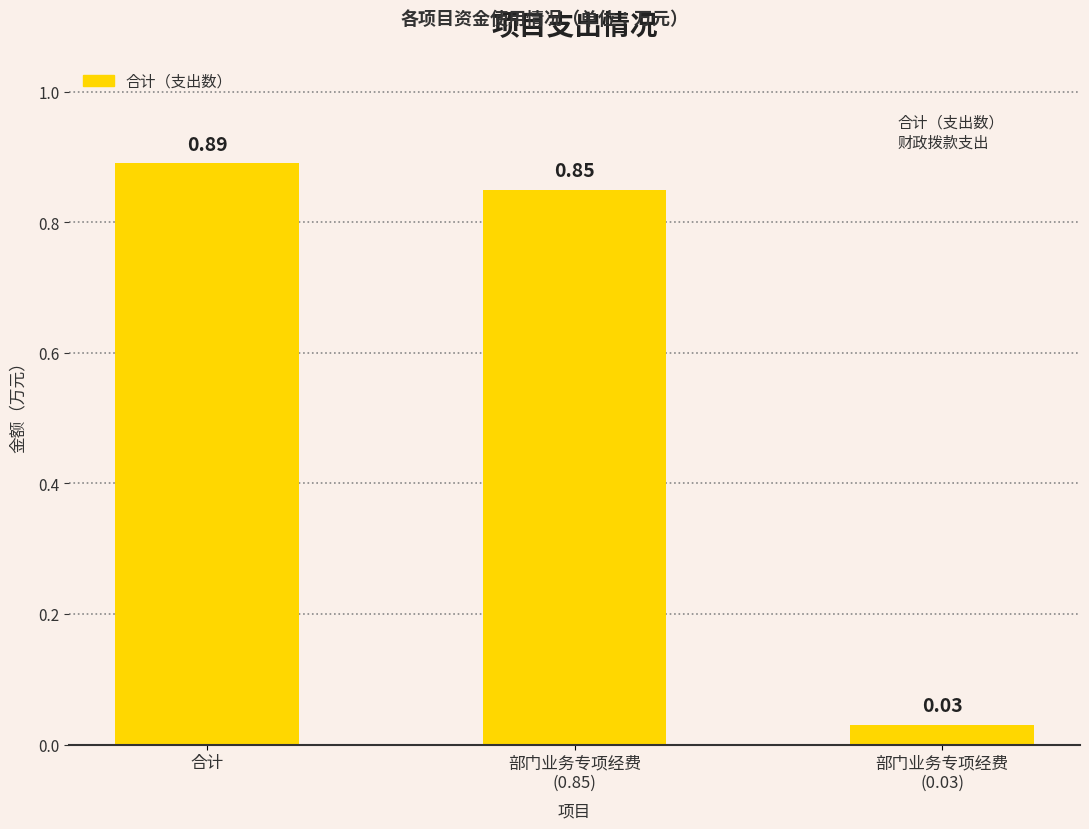

What is the sum of all values?

1.8